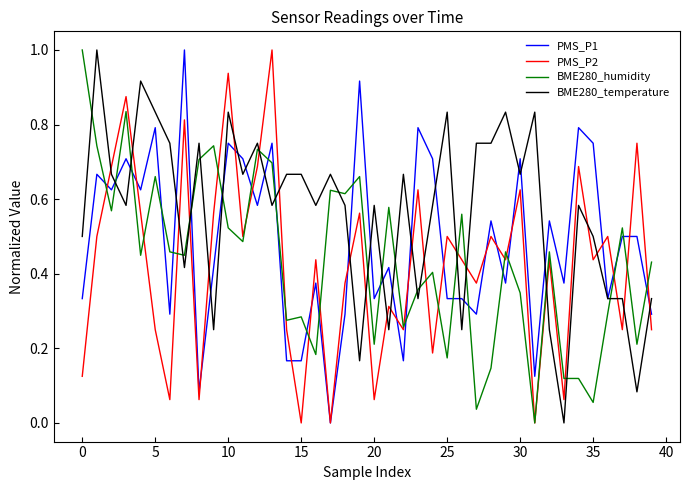

True or false: BME280_temperature has more than 0 interior local peaks.

True